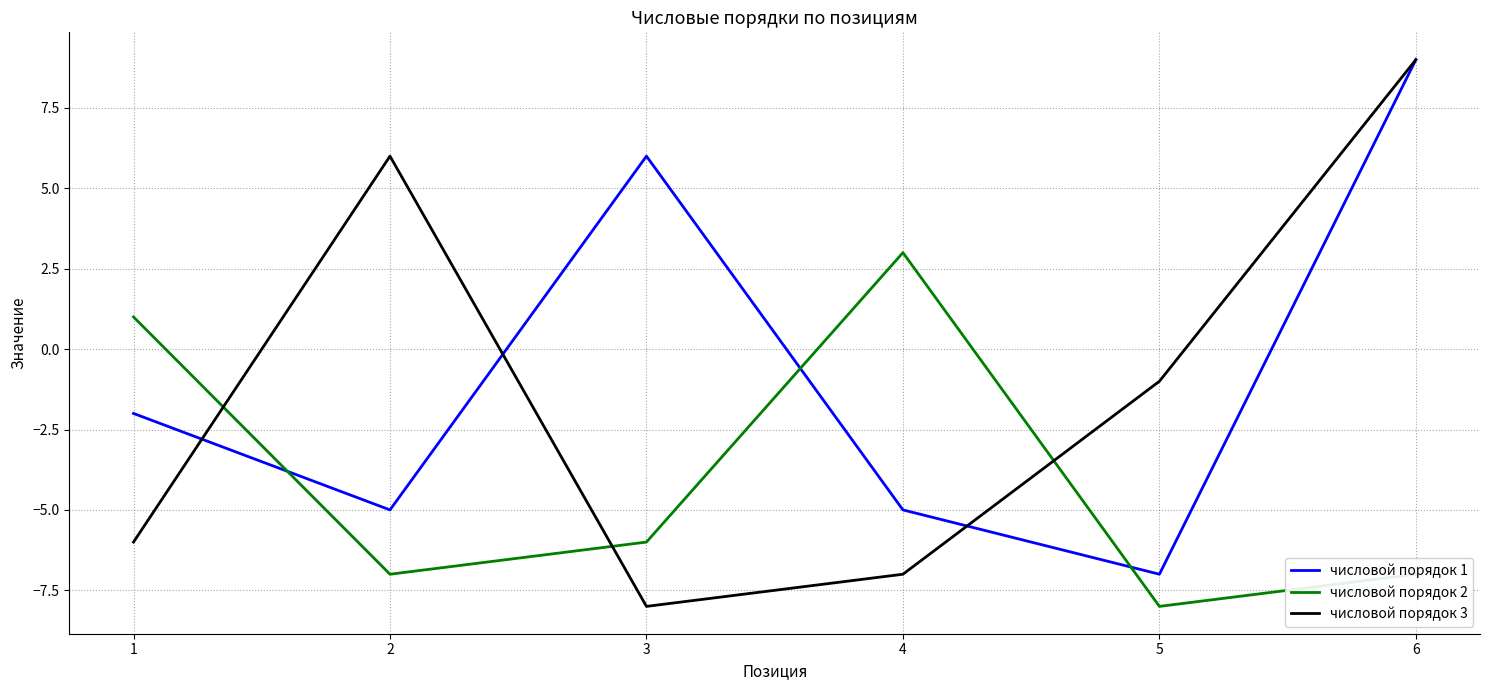

Which series has the largest range (max minus min)?

числовой порядок 3